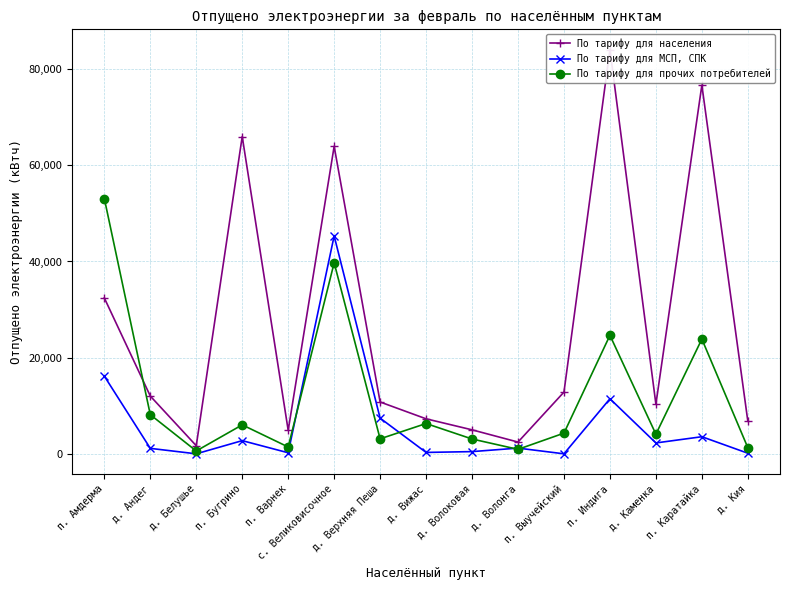

What is the average value of the По тарифу для МСП, СПК series?

6154